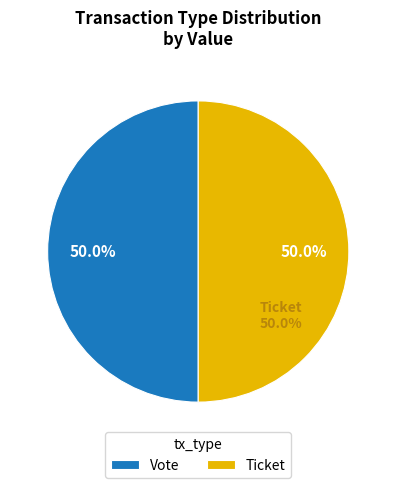

Which category accounts for the majority?

Vote (io_index=1)